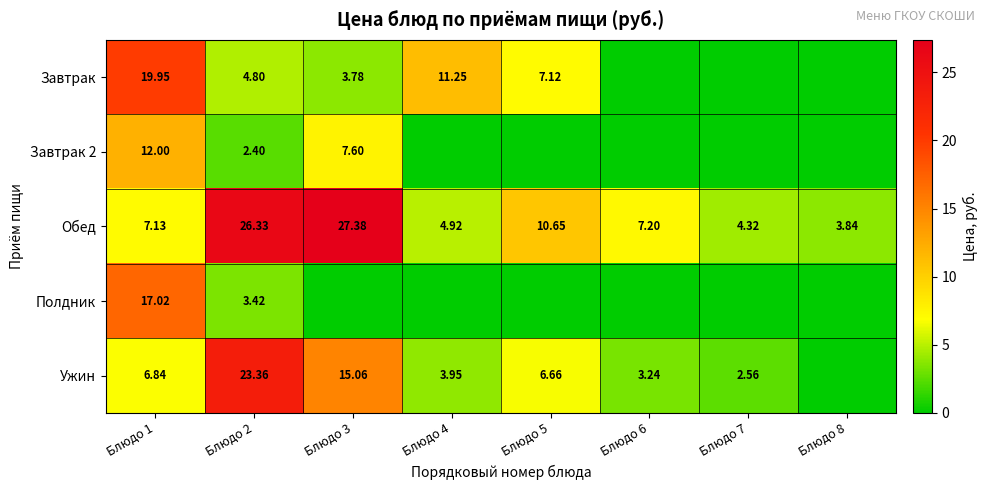

What is the sum of the Обед values at Блюдо 5 and Блюдо 7?

15.0